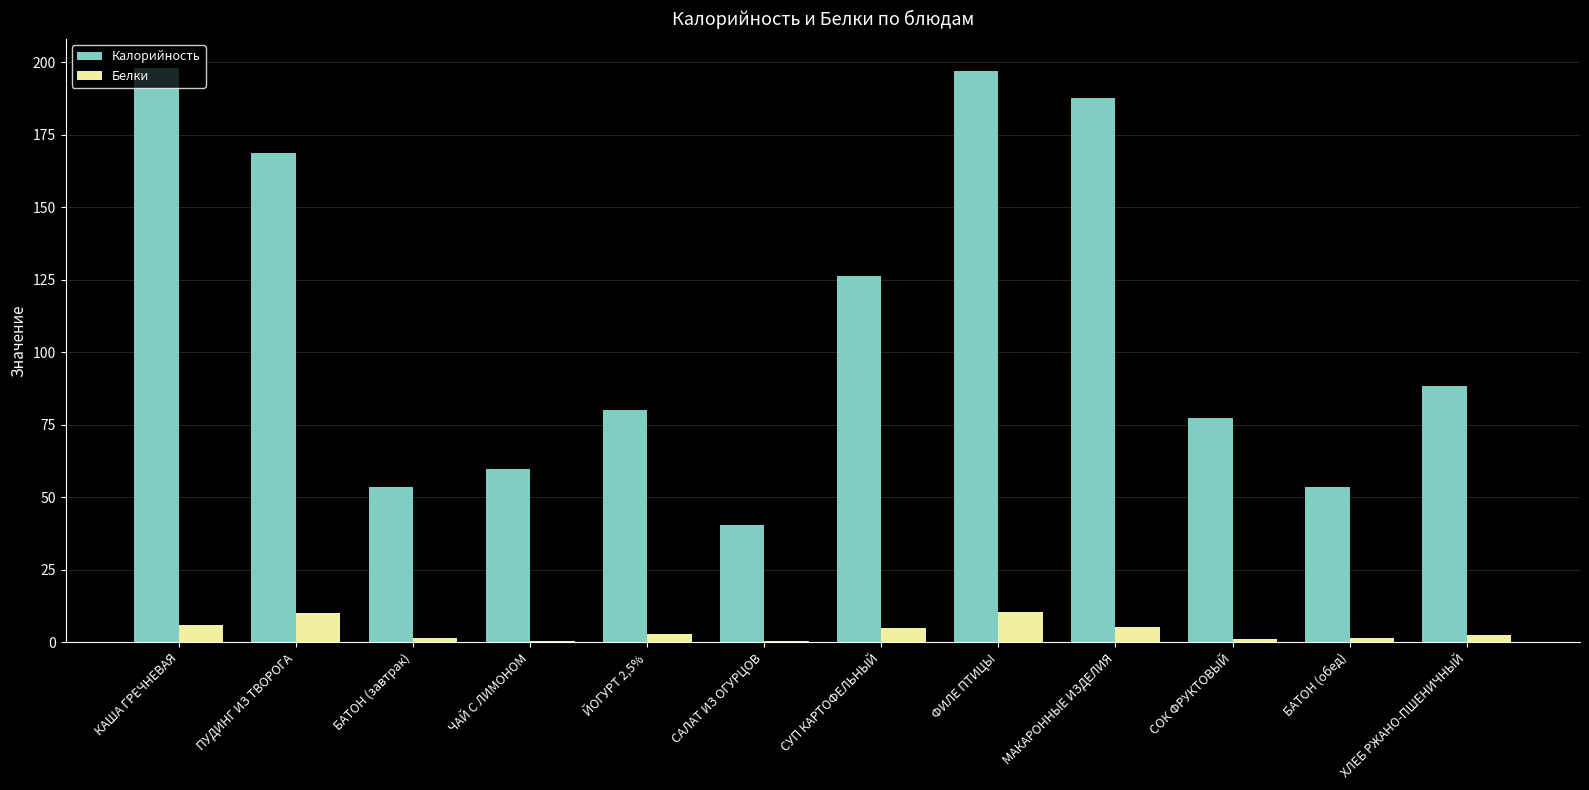

Is the value of Белки at ХЛЕБ РЖАНО-ПШЕНИЧНЫЙ greater than the value of Калорийность at МАКАРОННЫЕ ИЗДЕЛИЯ?

No